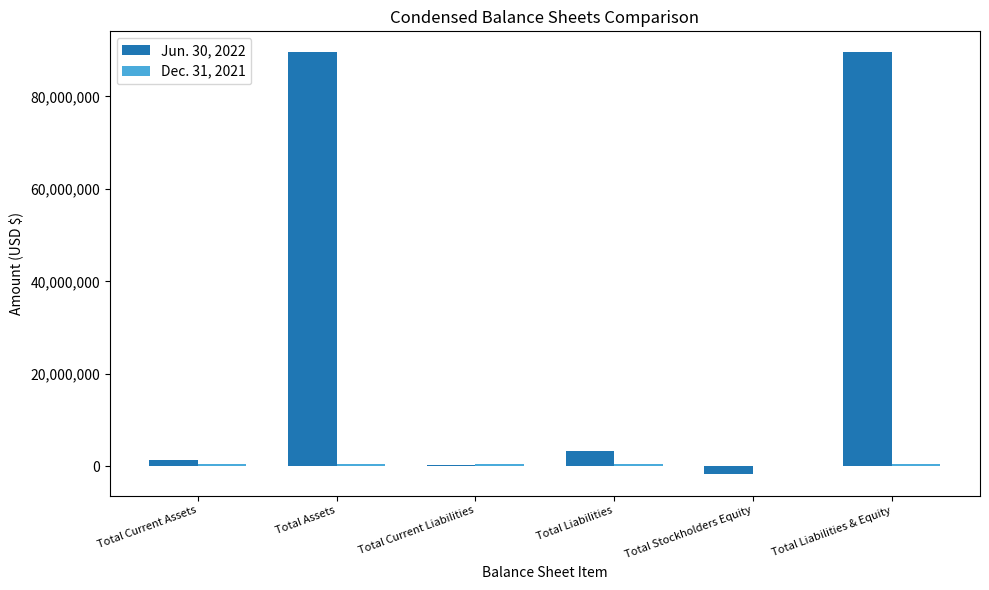

Which series has the largest total across all categories?

Jun. 30, 2022